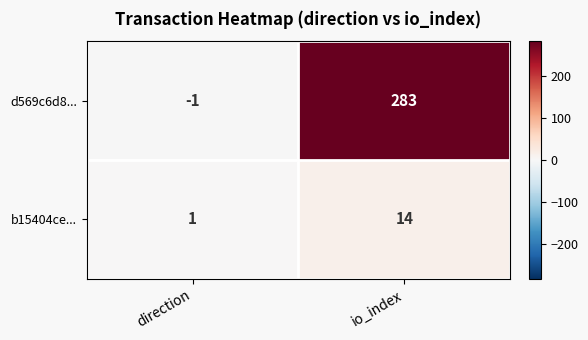

How many values in the d569c6d8... series are below 283?

1